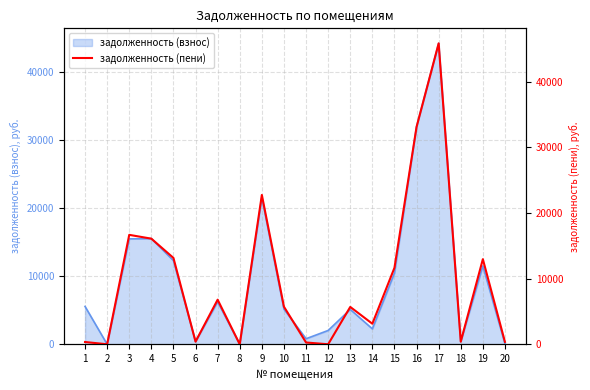

Reading right to left, extract all data points from this chart.

357.3	12959.4	395.9	45819.5	33097.4	11648.2	3129.2	5685.2	0.0	270.4	5721.0	22741.6	0.0	6788.8	398.4	13148.9	16082.2	16662.3	0.0	344.3